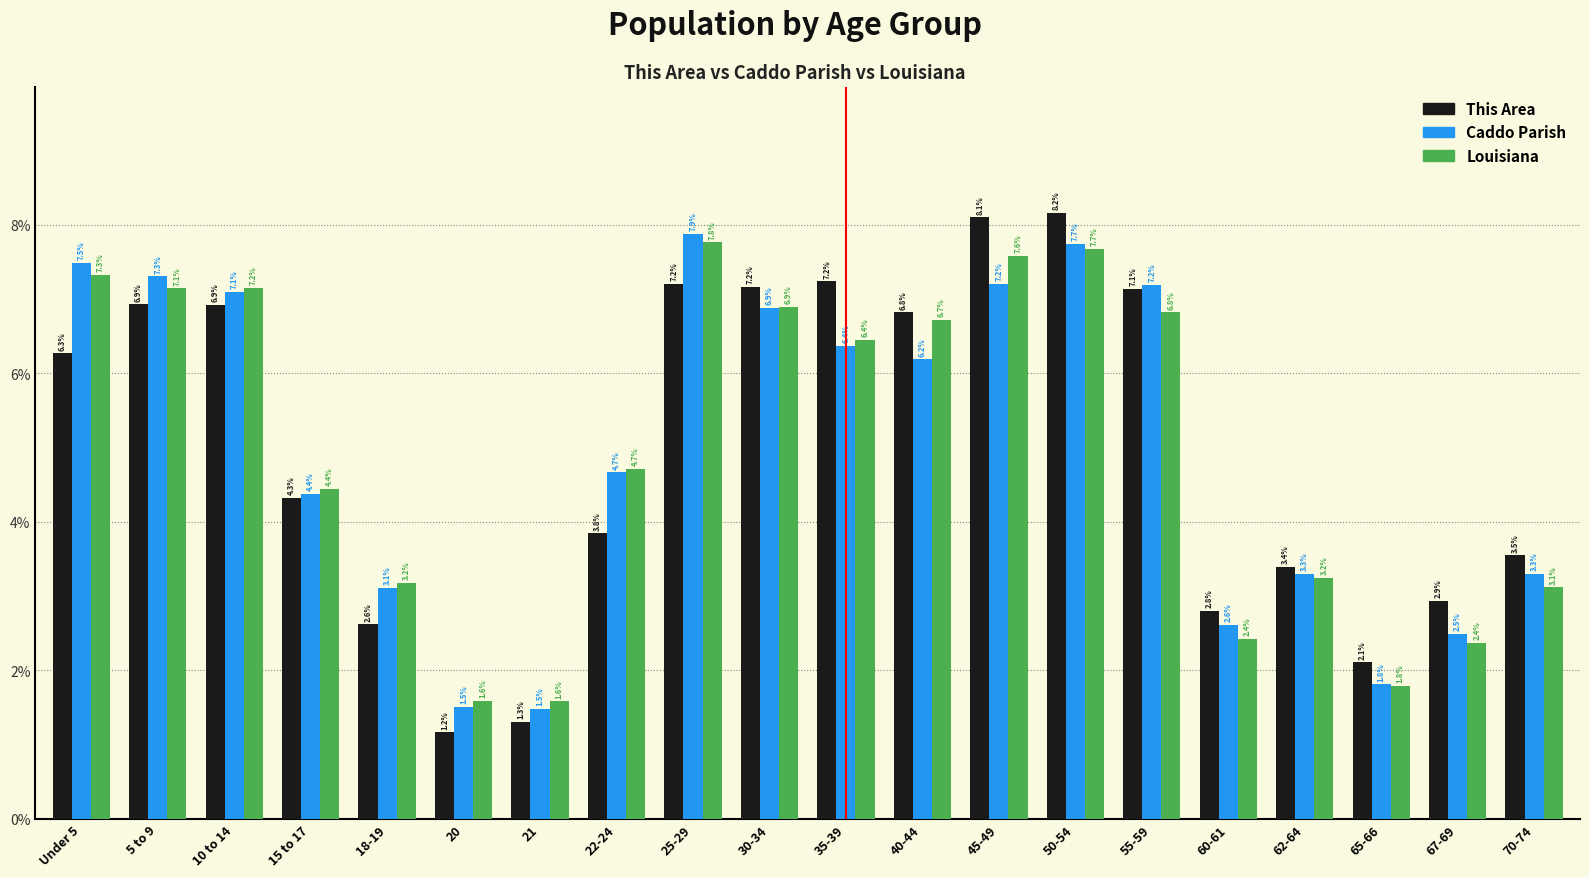

Reading left to right, extract all data points from this chart.

This Area: 6.3	6.9	6.9	4.3	2.6	1.2	1.3	3.8	7.2	7.2	7.2	6.8	8.1	8.2	7.1	2.8	3.4	2.1	2.9	3.5
Caddo Parish: 7.5	7.3	7.1	4.4	3.1	1.5	1.5	4.7	7.9	6.9	6.4	6.2	7.2	7.7	7.2	2.6	3.3	1.8	2.5	3.3
Louisiana: 7.3	7.1	7.2	4.4	3.2	1.6	1.6	4.7	7.8	6.9	6.4	6.7	7.6	7.7	6.8	2.4	3.2	1.8	2.4	3.1